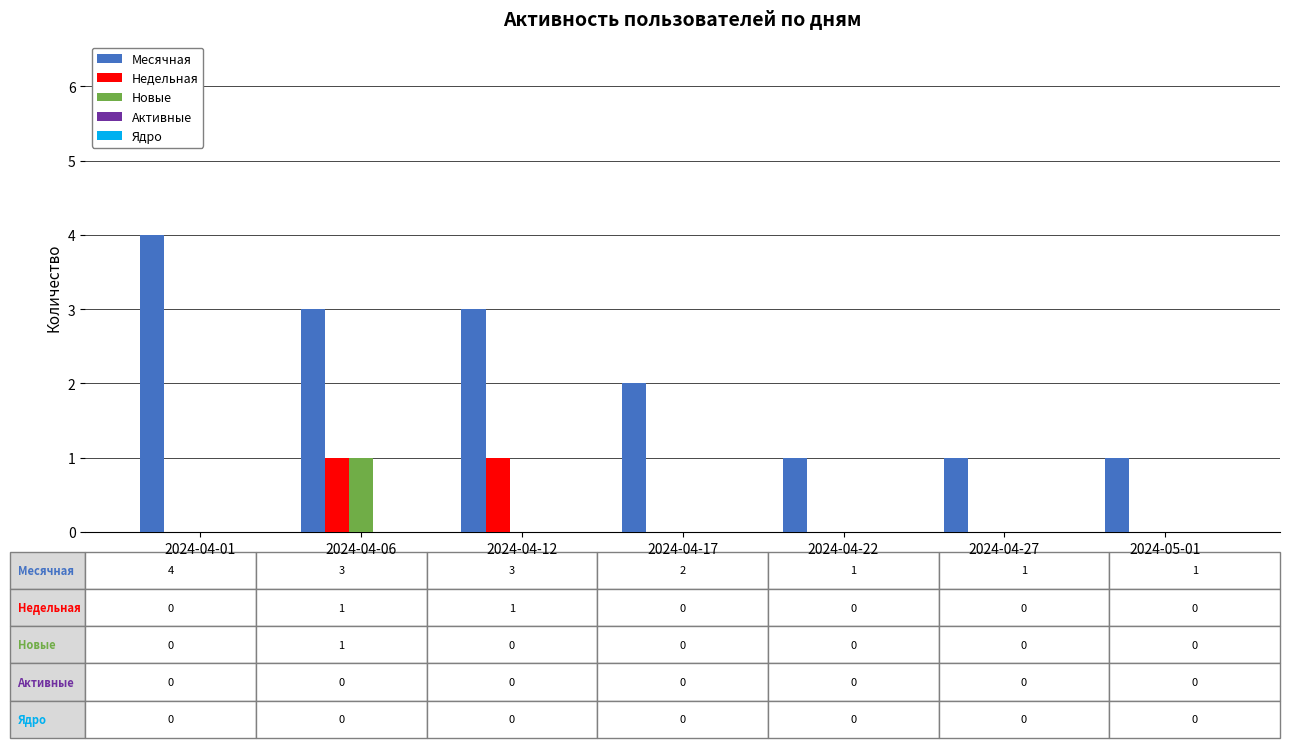

The value of Месячная at 2024-04-22 is 1. True or false?

True